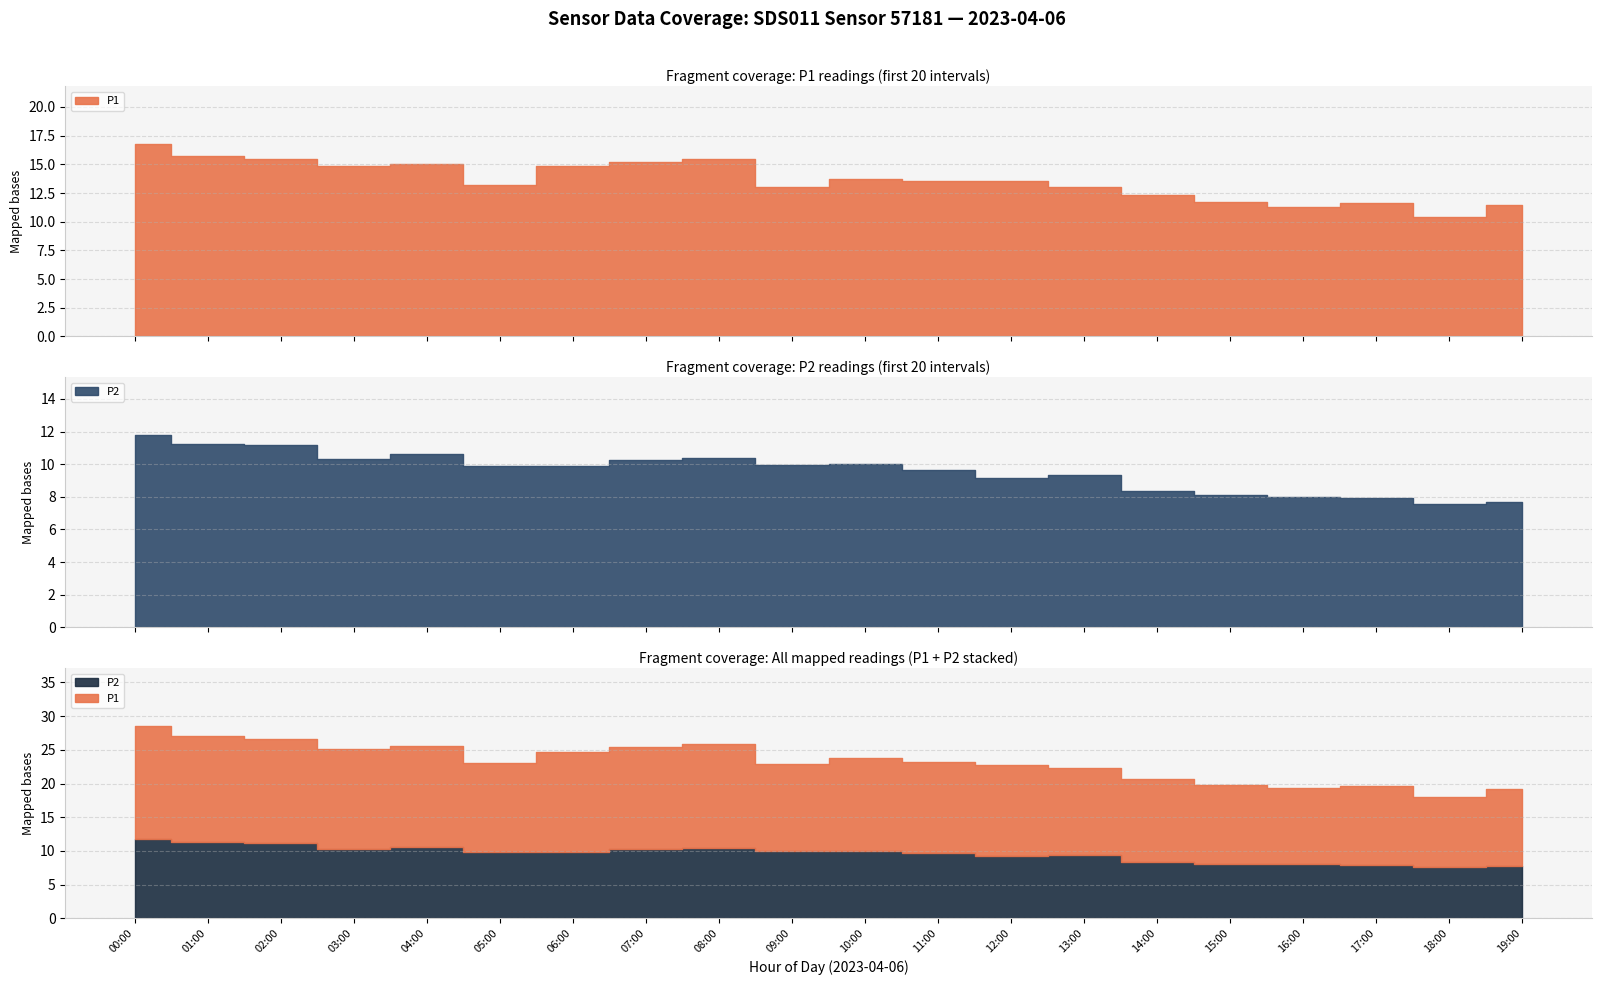

What are all the series names shown in the legend?

P1, P2